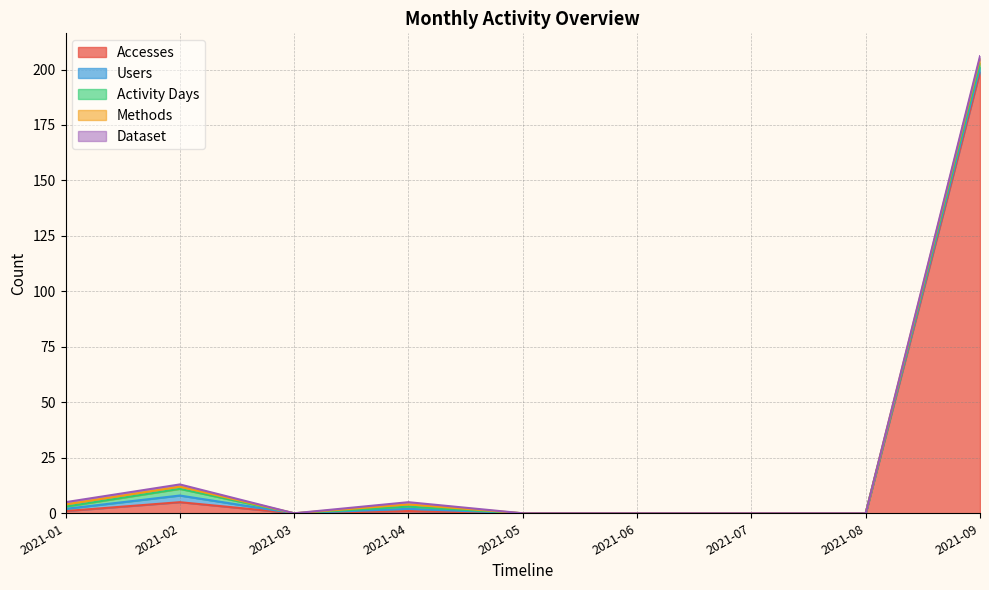

True or false: Accesses and Users intersect in this chart.

False